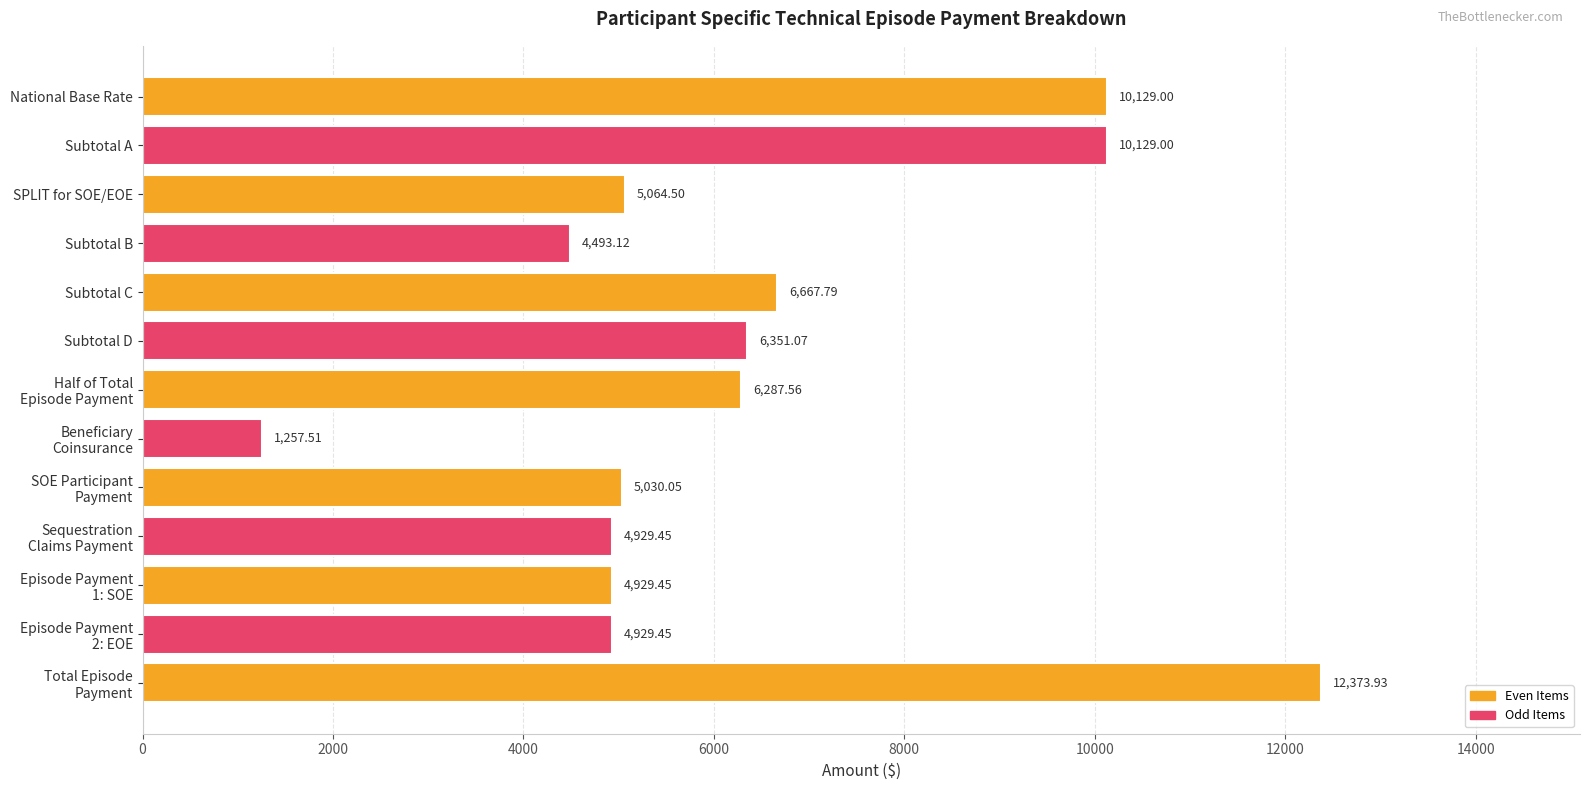

At which label is the value closest to 6815?

Subtotal C